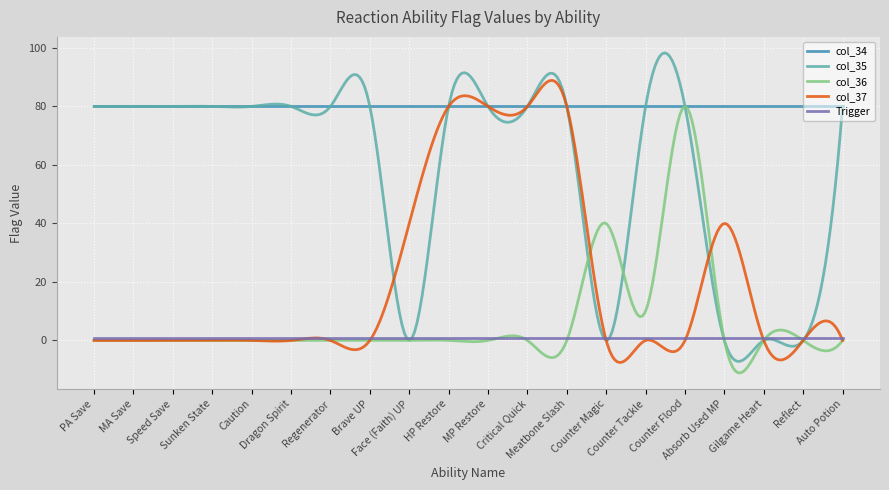

What is the lowest value of the col_37 series?

-7.5